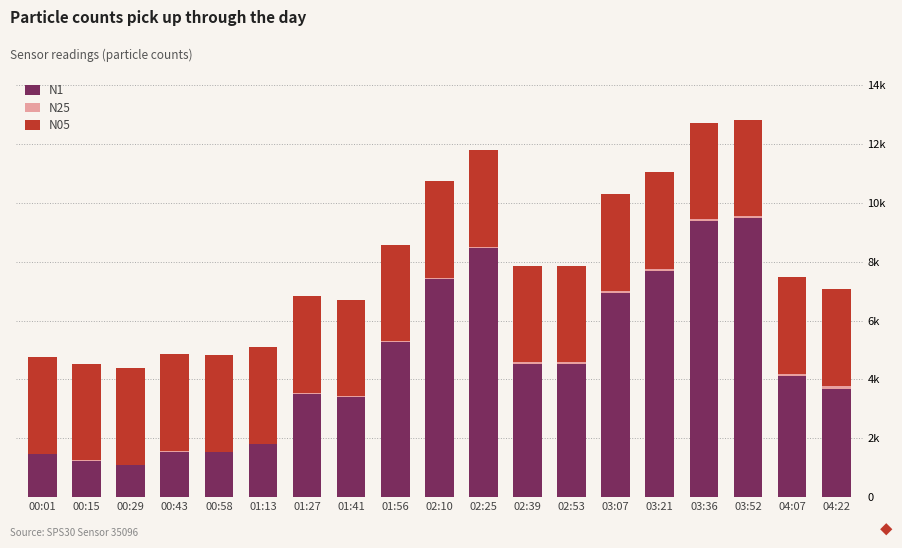

Are the bars horizontal?

No